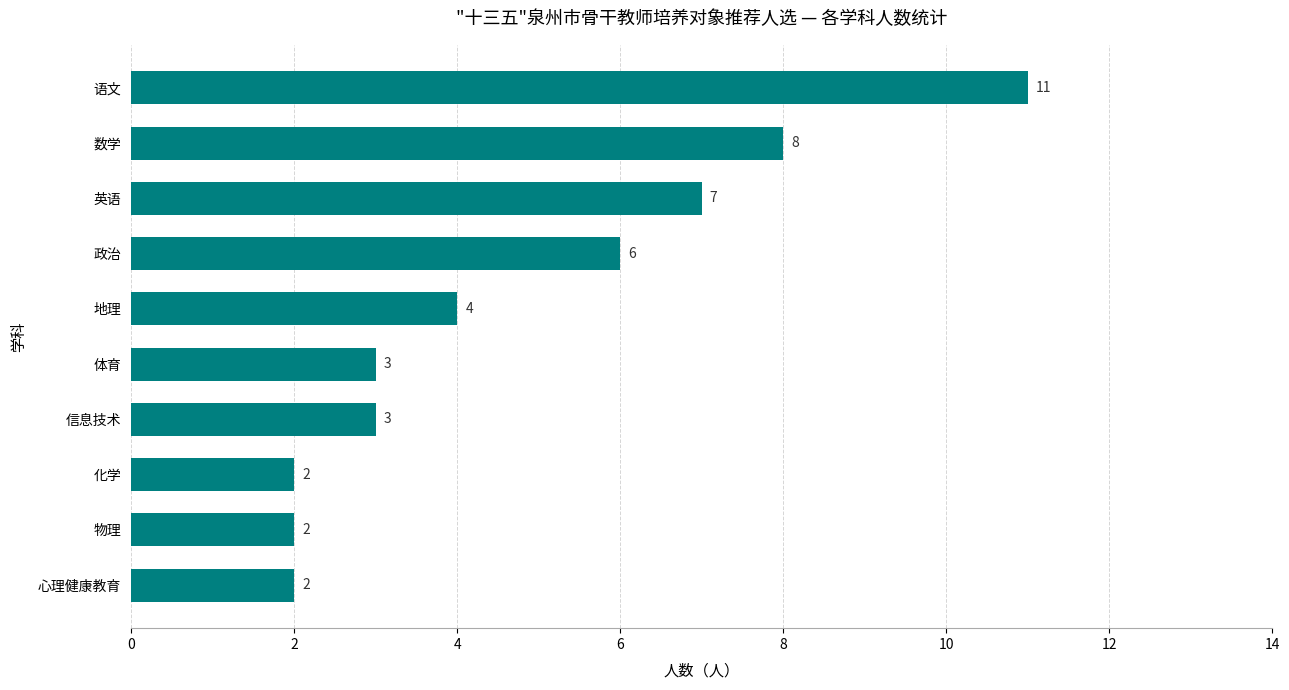

Between 信息技术 and 地理, which is larger?

地理